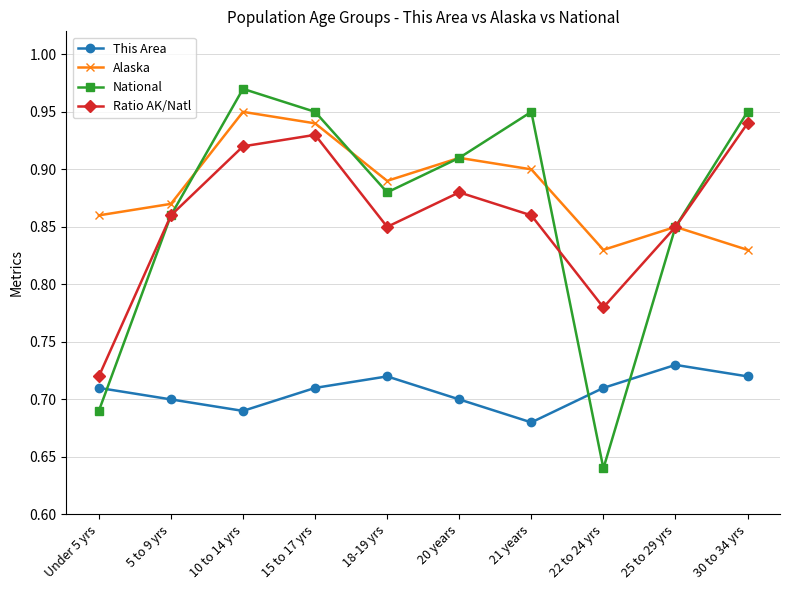

What are all the series names shown in the legend?

This Area, Alaska, National, Ratio AK/Natl